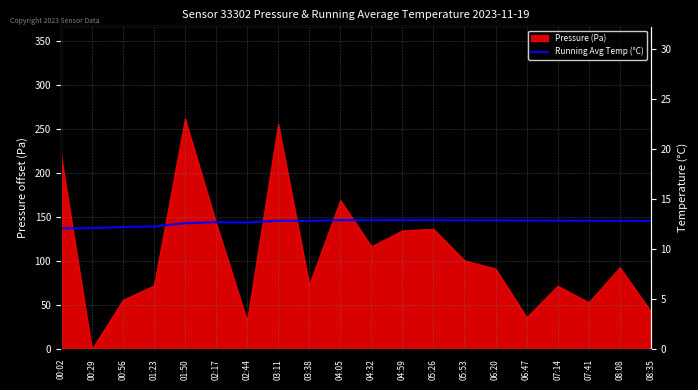

What is the label of the 9th point from the left?

03:38